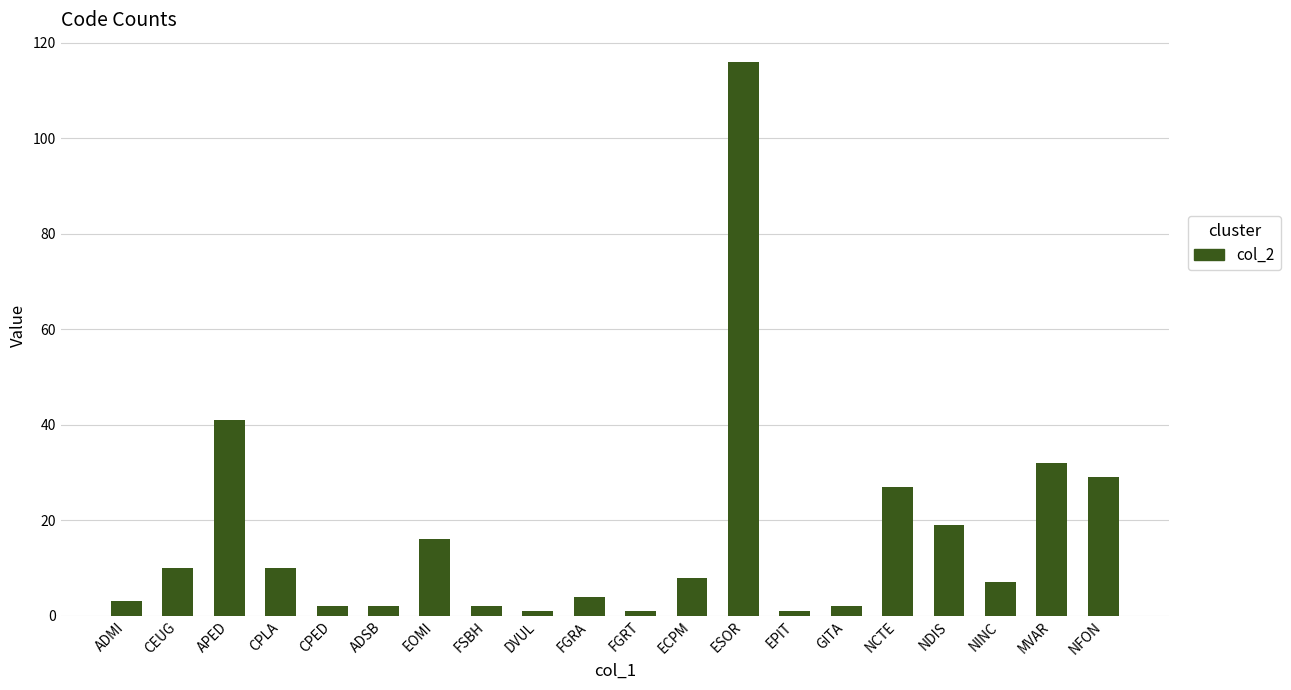

What is the difference between the maximum and minimum values?

115